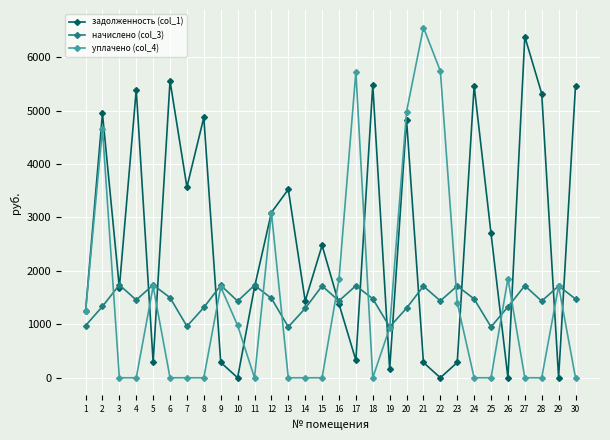

What is the total value across all series at 1?

3455.3